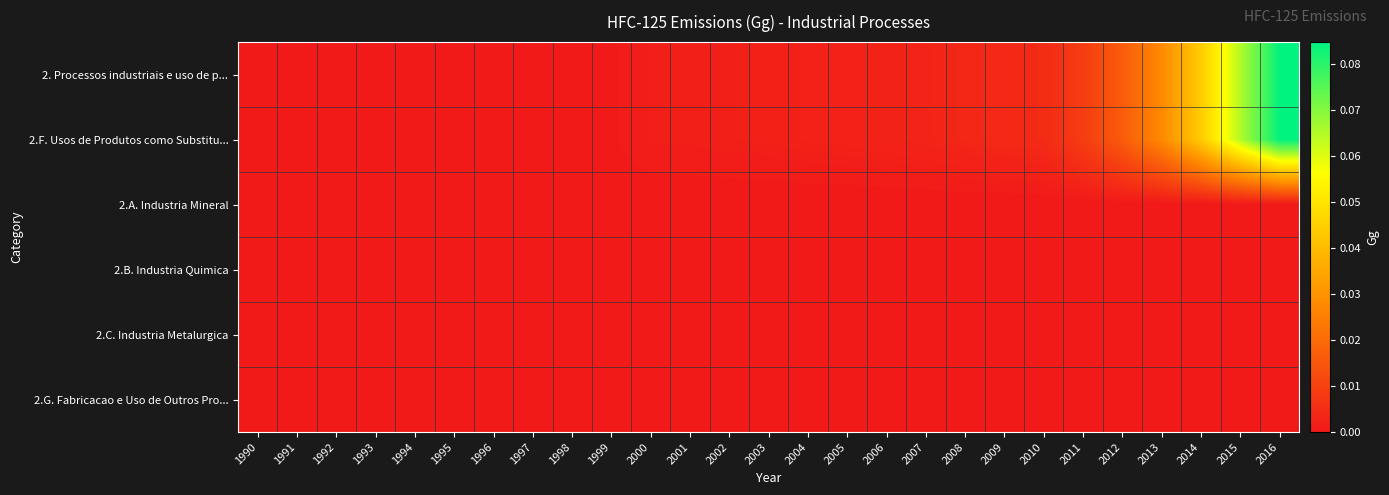

Reading left to right, list all the values displayed in this chart.

2. Processos industriais e uso de p...: 1990=0.0	1991=0.0	1992=0.0	1993=0.0	1994=0.0	1995=0.0	1996=0.0	1997=0.0	1998=0.0	1999=0.0	2000=0.0	2001=0.0	2002=0.0	2003=0.0	2004=0.0	2005=0.0	2006=0.0	2007=0.0	2008=0.0	2009=0.0	2010=0.0	2011=0.0	2012=0.0	2013=0.0	2014=0.0	2015=0.1	2016=0.1
2.F. Usos de Produtos como Substitu...: 1990=0.0	1991=0.0	1992=0.0	1993=0.0	1994=0.0	1995=0.0	1996=0.0	1997=0.0	1998=0.0	1999=0.0	2000=0.0	2001=0.0	2002=0.0	2003=0.0	2004=0.0	2005=0.0	2006=0.0	2007=0.0	2008=0.0	2009=0.0	2010=0.0	2011=0.0	2012=0.0	2013=0.0	2014=0.0	2015=0.1	2016=0.1
2.A. Industria Mineral: 1990=0.0	1991=0.0	1992=0.0	1993=0.0	1994=0.0	1995=0.0	1996=0.0	1997=0.0	1998=0.0	1999=0.0	2000=0.0	2001=0.0	2002=0.0	2003=0.0	2004=0.0	2005=0.0	2006=0.0	2007=0.0	2008=0.0	2009=0.0	2010=0.0	2011=0.0	2012=0.0	2013=0.0	2014=0.0	2015=0.0	2016=0.0
2.B. Industria Quimica: 1990=0.0	1991=0.0	1992=0.0	1993=0.0	1994=0.0	1995=0.0	1996=0.0	1997=0.0	1998=0.0	1999=0.0	2000=0.0	2001=0.0	2002=0.0	2003=0.0	2004=0.0	2005=0.0	2006=0.0	2007=0.0	2008=0.0	2009=0.0	2010=0.0	2011=0.0	2012=0.0	2013=0.0	2014=0.0	2015=0.0	2016=0.0
2.C. Industria Metalurgica: 1990=0.0	1991=0.0	1992=0.0	1993=0.0	1994=0.0	1995=0.0	1996=0.0	1997=0.0	1998=0.0	1999=0.0	2000=0.0	2001=0.0	2002=0.0	2003=0.0	2004=0.0	2005=0.0	2006=0.0	2007=0.0	2008=0.0	2009=0.0	2010=0.0	2011=0.0	2012=0.0	2013=0.0	2014=0.0	2015=0.0	2016=0.0
2.G. Fabricacao e Uso de Outros Pro...: 1990=0.0	1991=0.0	1992=0.0	1993=0.0	1994=0.0	1995=0.0	1996=0.0	1997=0.0	1998=0.0	1999=0.0	2000=0.0	2001=0.0	2002=0.0	2003=0.0	2004=0.0	2005=0.0	2006=0.0	2007=0.0	2008=0.0	2009=0.0	2010=0.0	2011=0.0	2012=0.0	2013=0.0	2014=0.0	2015=0.0	2016=0.0